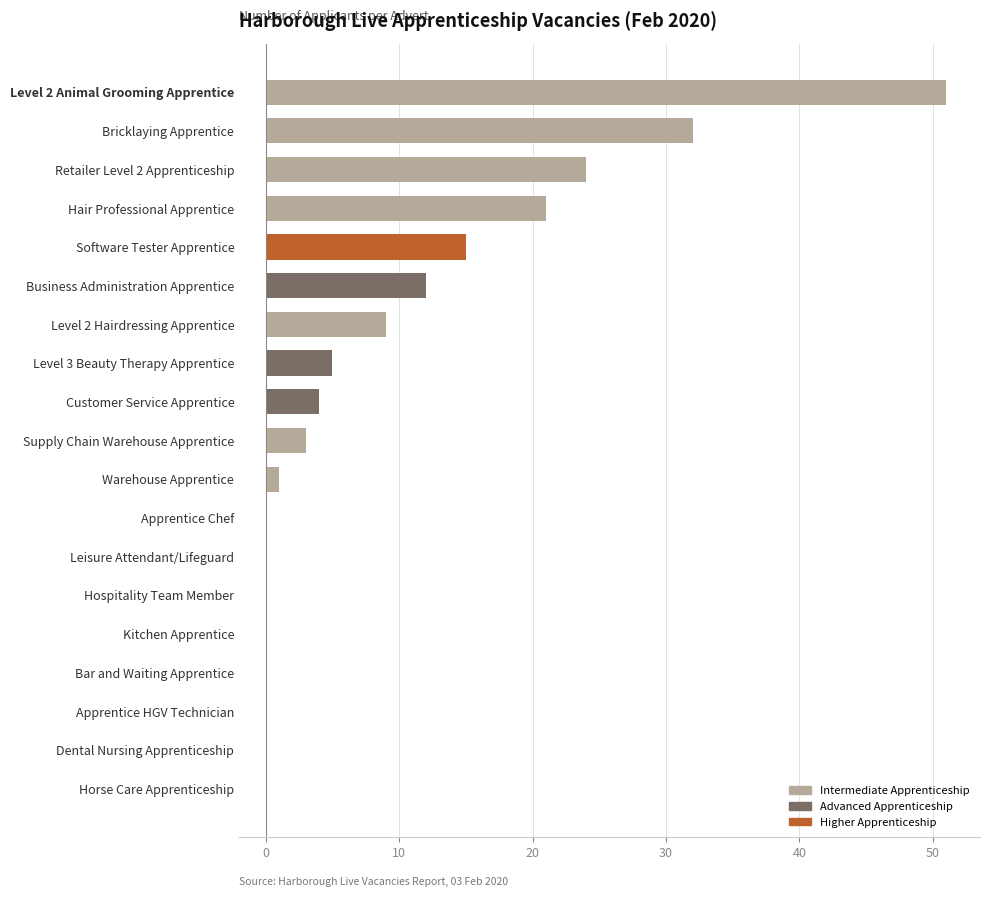

Does the chart contain stacked bars?

No